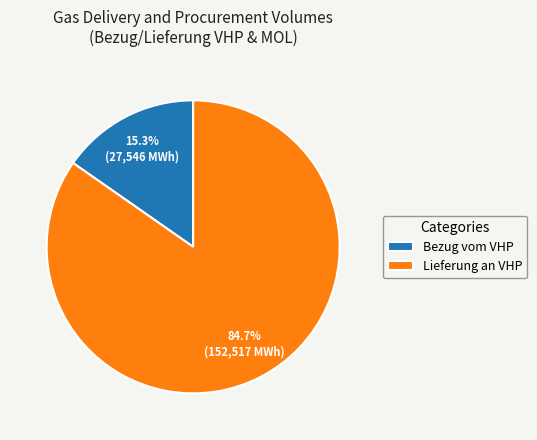

Which category has the smallest portion of the pie?

Bezug vom VHP